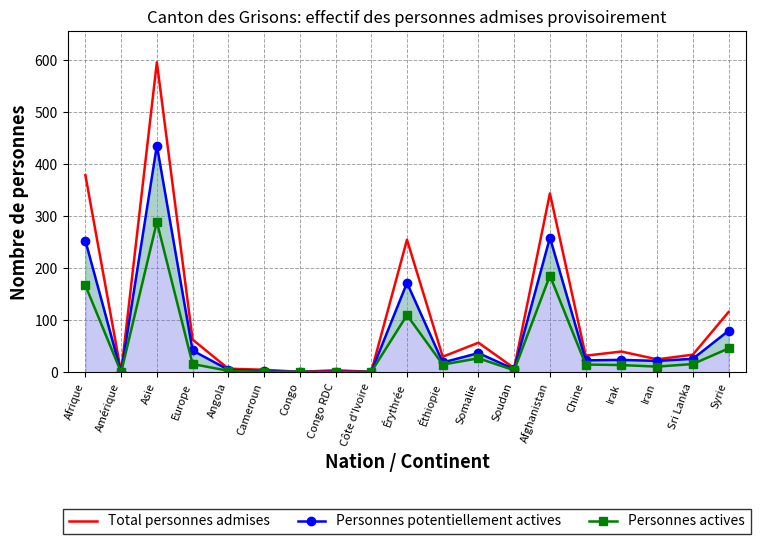

Rank the categories by Total personnes admises value from highest to lowest.

Asie, Afrique, Afghanistan, Érythrée, Syrie, Europe, Somalie, Irak, Sri Lanka, Chine, Éthiopie, Iran, Soudan, Angola, Cameroun, Congo RDC, Congo, Côte d'Ivoire, Amérique